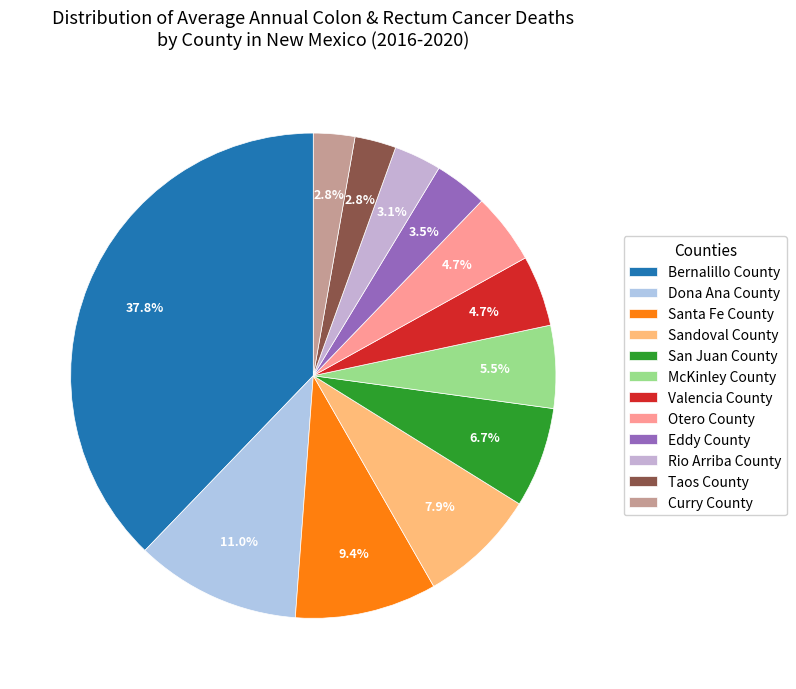

How many segments does this pie chart have?

12